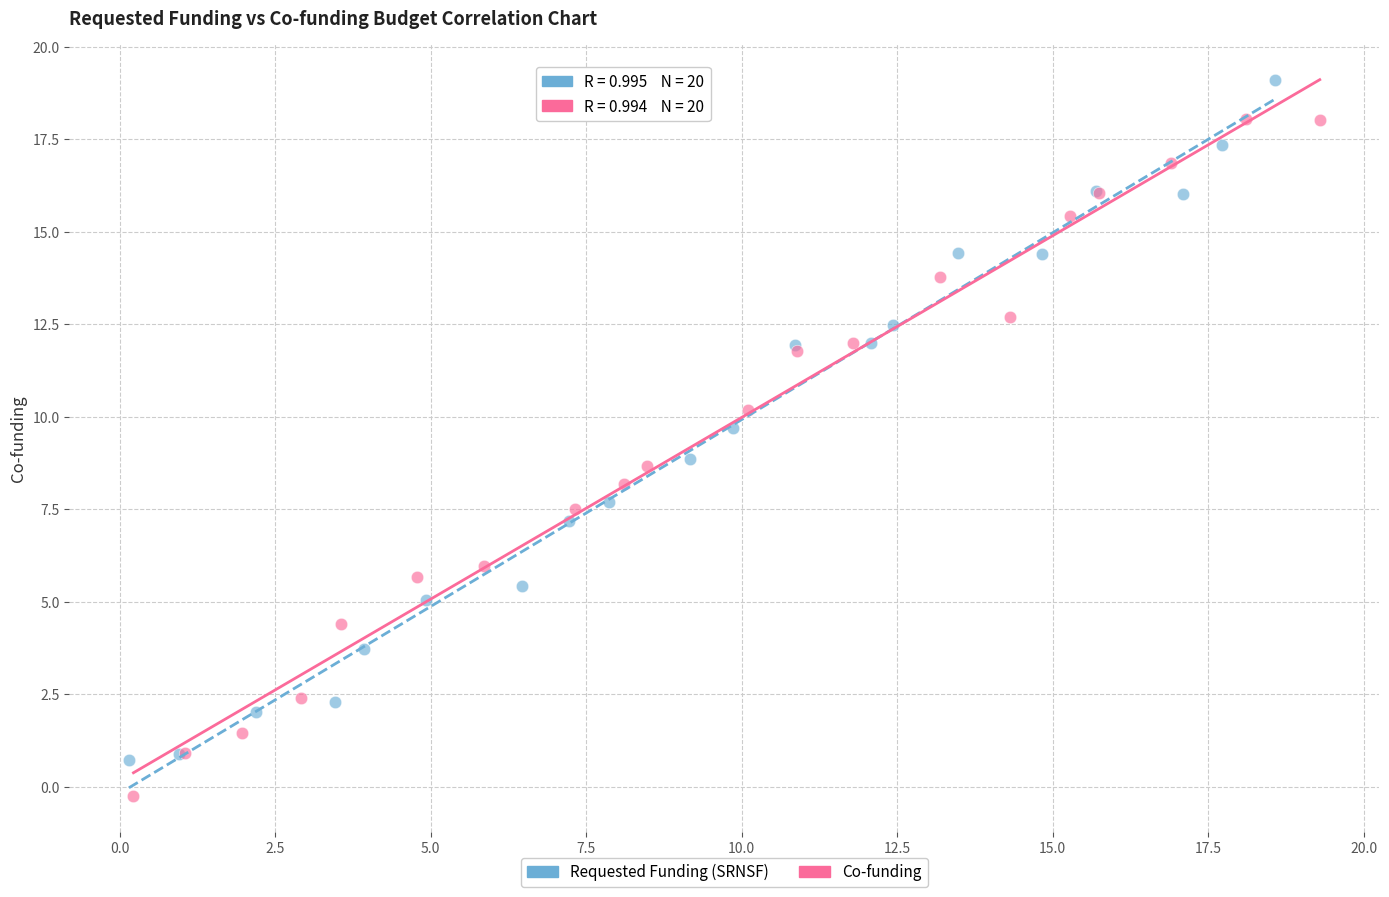

Which series contains the lowest Y value?

Co-funding